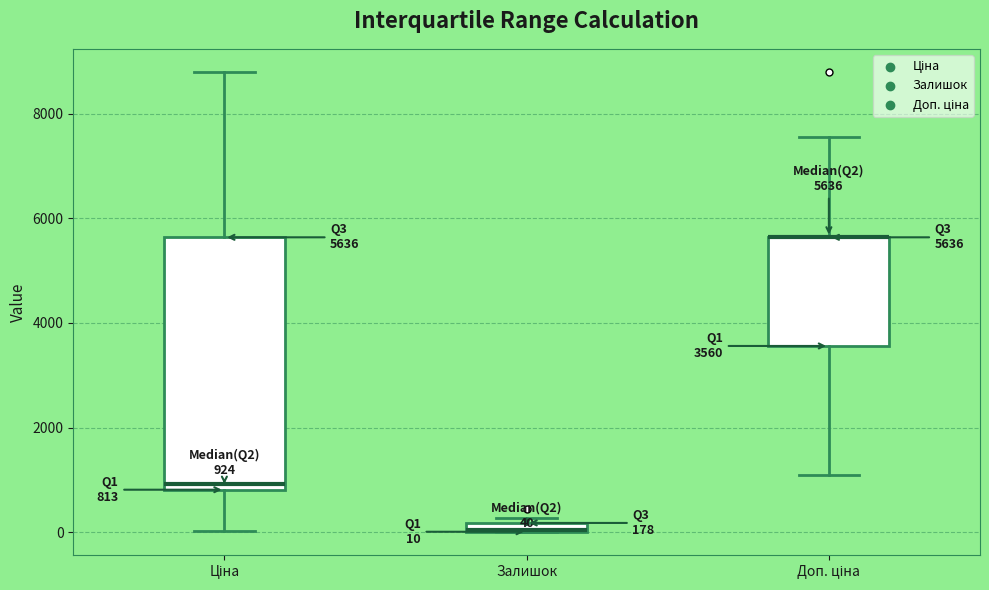

Comparing the boxes themselves (not the whiskers), which one is the tallest?

Ціна